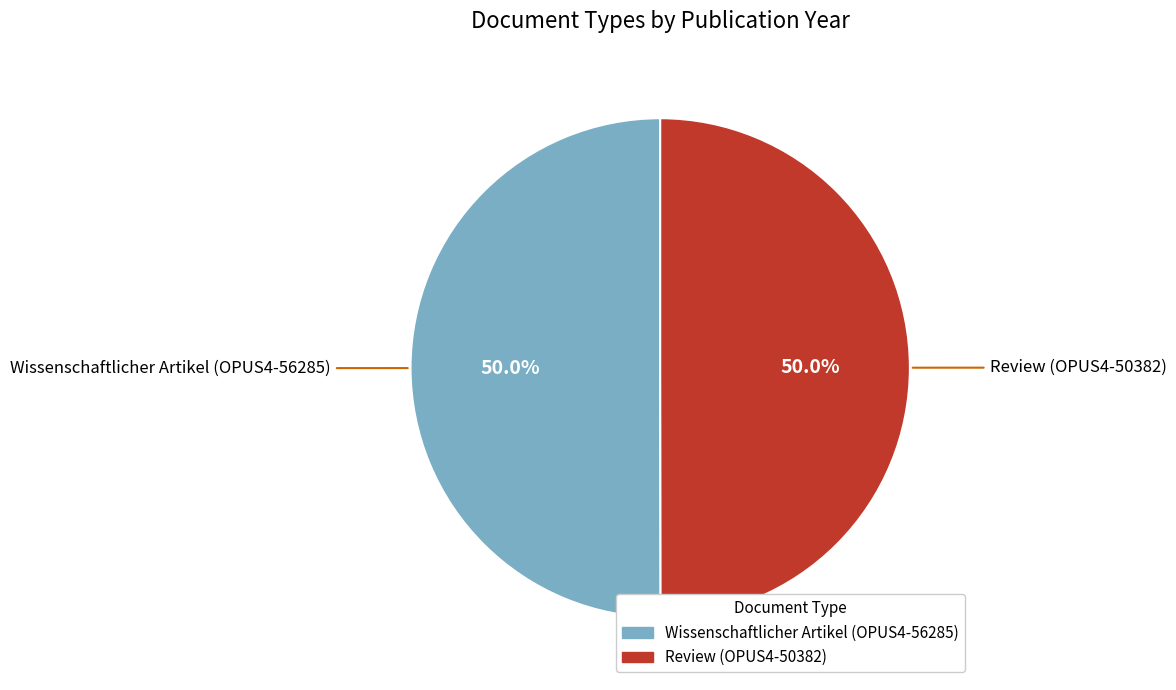

What percentage is the Wissenschaftlicher Artikel (OPUS4-56285) slice, to the nearest percent?

50%